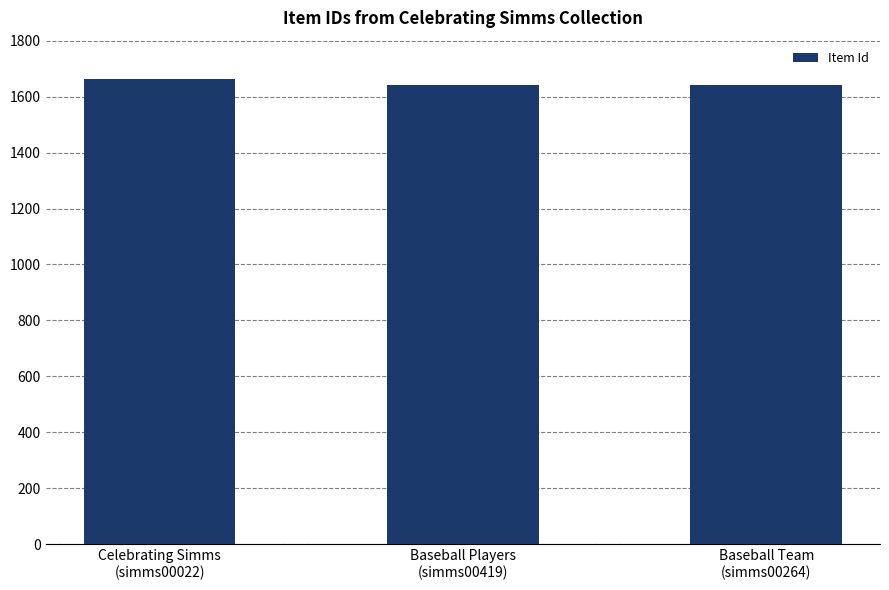

What is the sum of all values?

4949